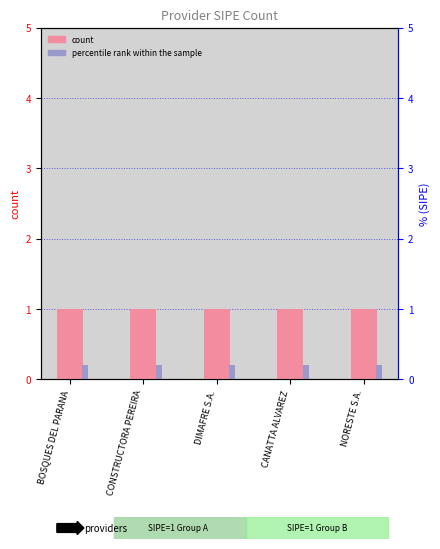

What is the label of the 1st bar from the left?

BOSQUES DEL PARANA